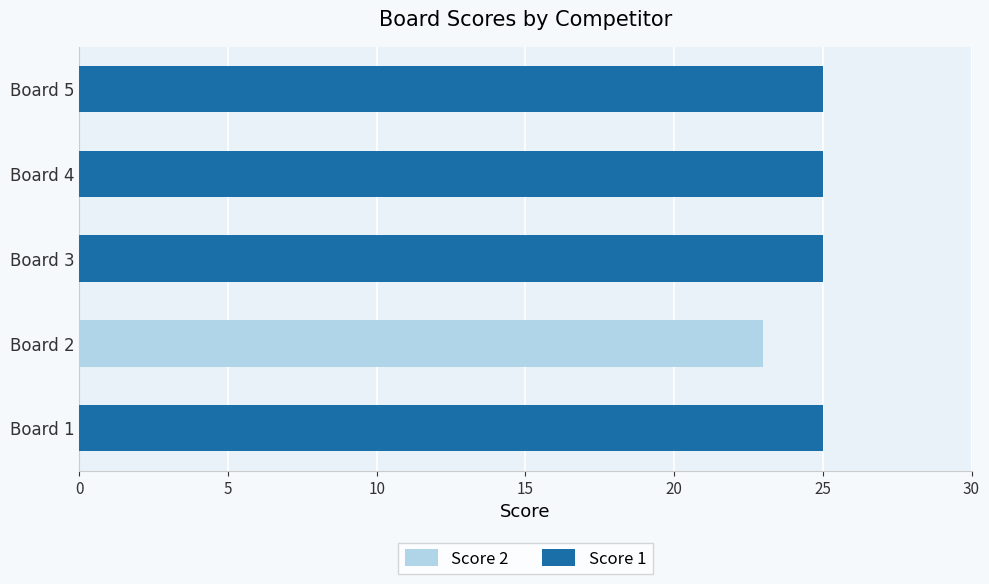

Which series has the largest range (max minus min)?

Score 1